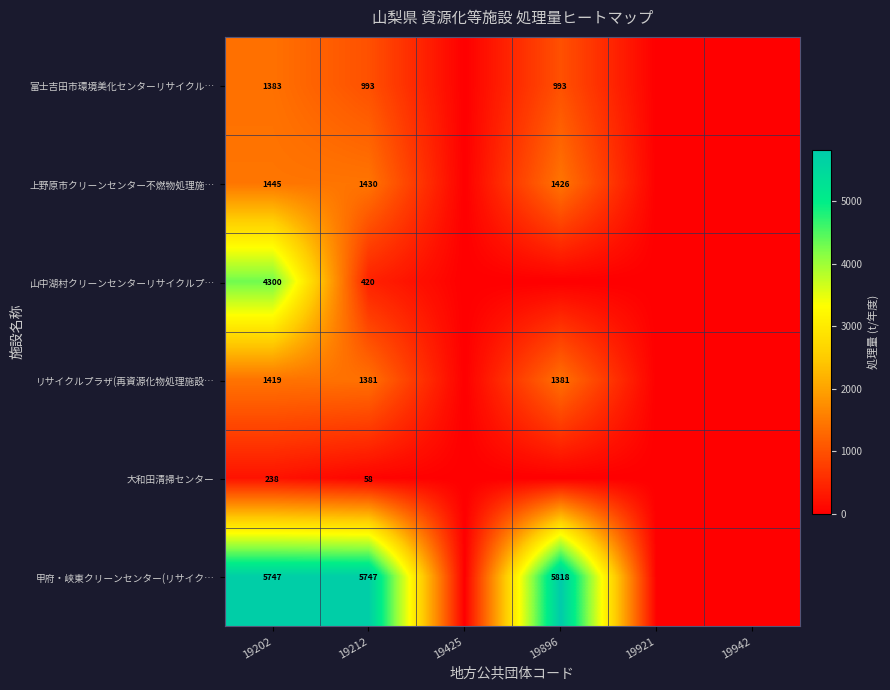

At 19202, list the series in order from smallest to largest.

大和田清掃センター, 富士吉田市環境美化センターリサイクル…, リサイクルプラザ(再資源化物処理施設…, 上野原市クリーンセンター不燃物処理施…, 山中湖村クリーンセンターリサイクルプ…, 甲府・峡東クリーンセンター(リサイク…